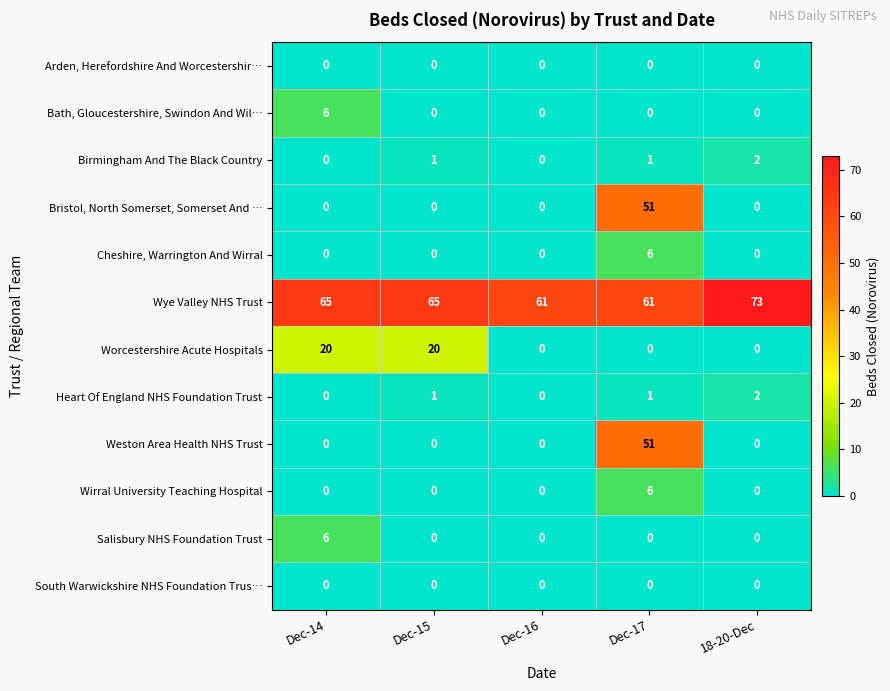

How many data points does each series have?

5